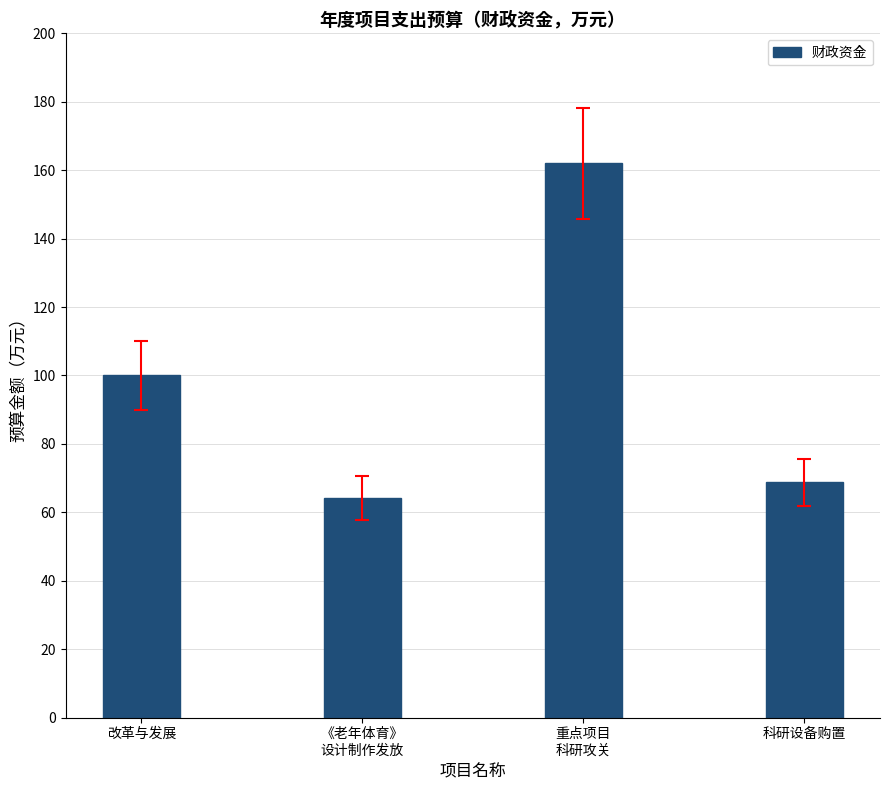

Read the value at 科研设备购置.

68.8